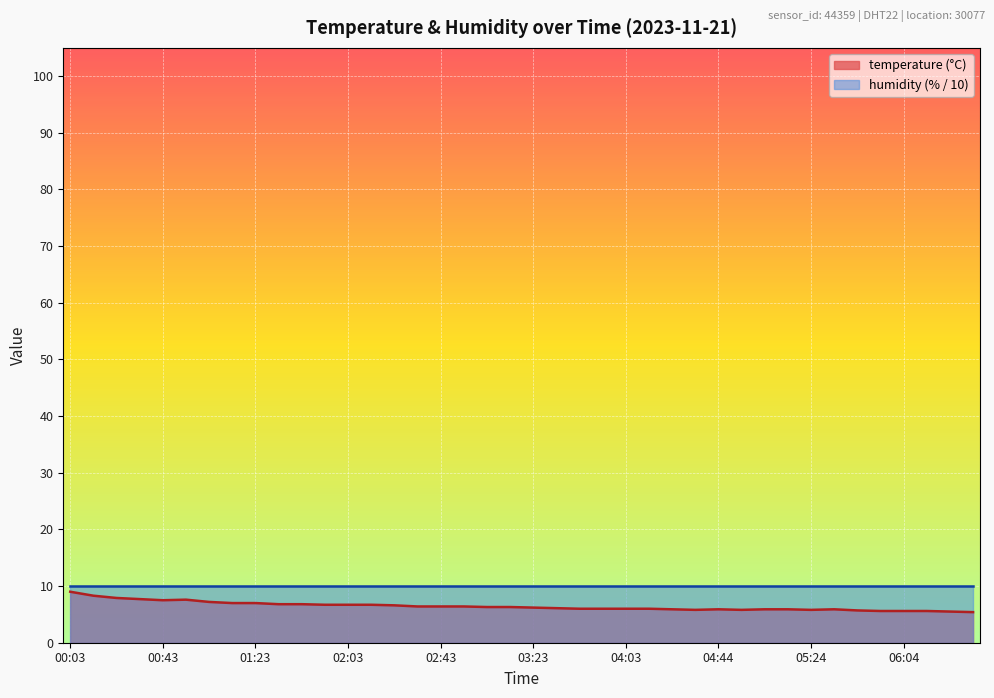

True or false: the data has more than 1 interior local peaks.

True